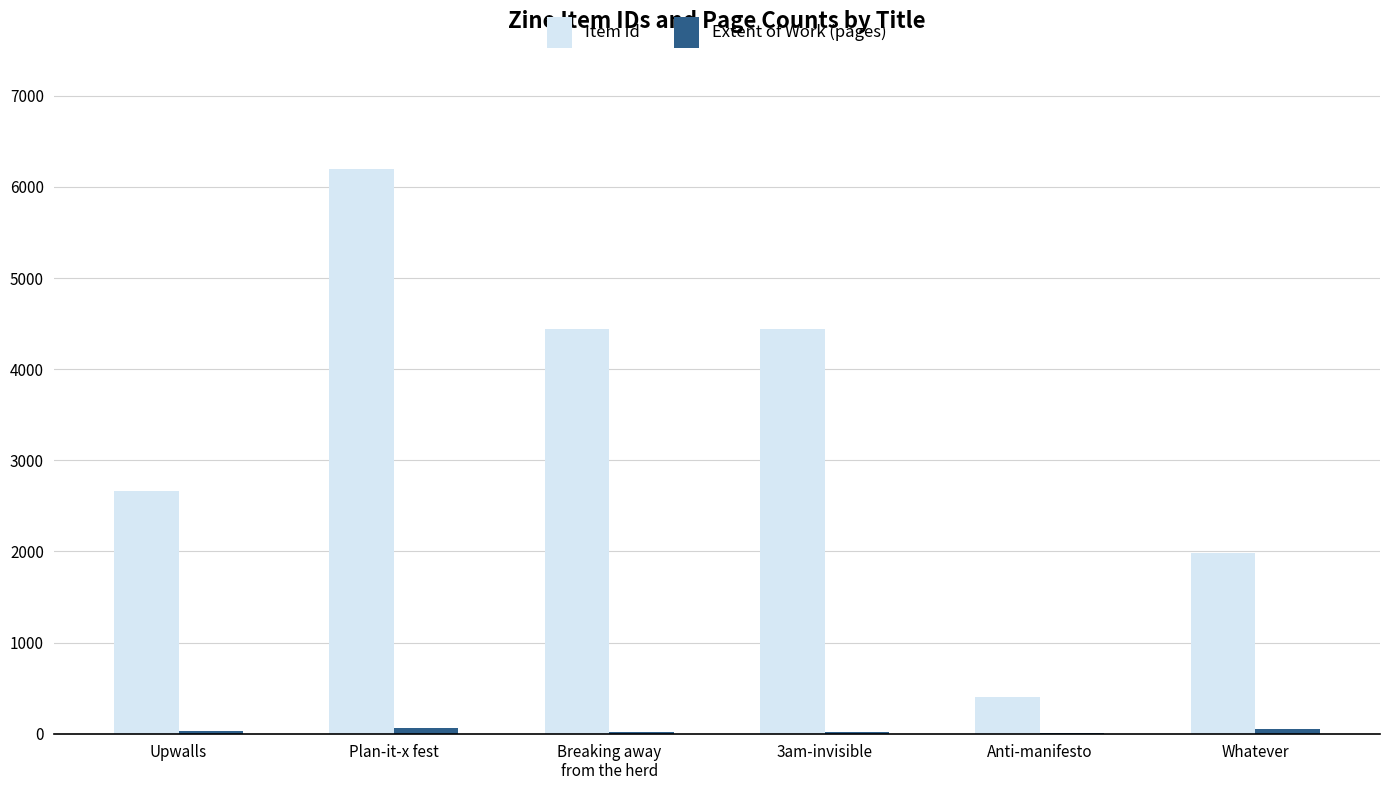

What is the highest value of the Item Id series?

6197